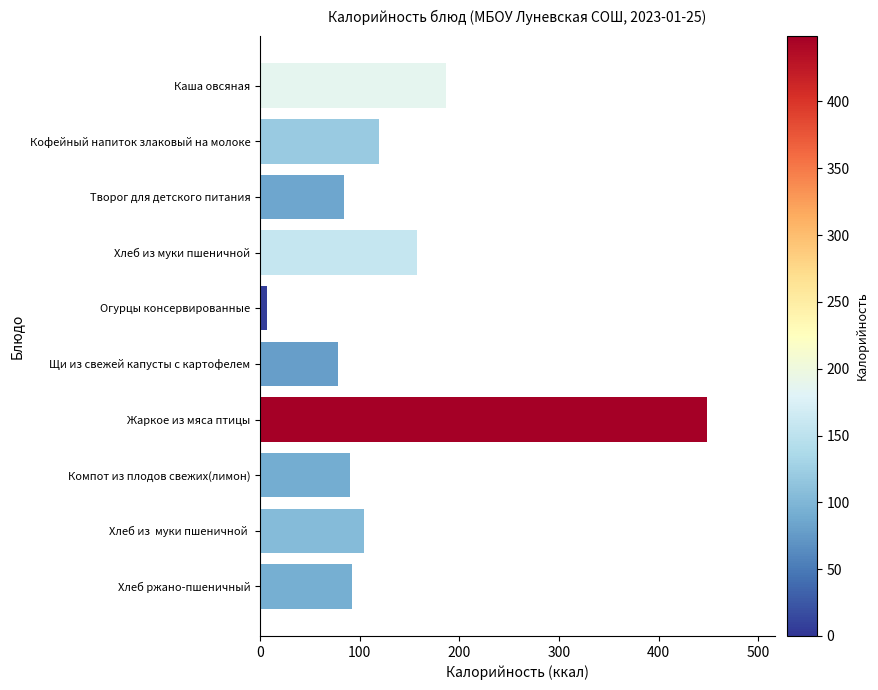

What is the maximum value shown in the chart?

448.9